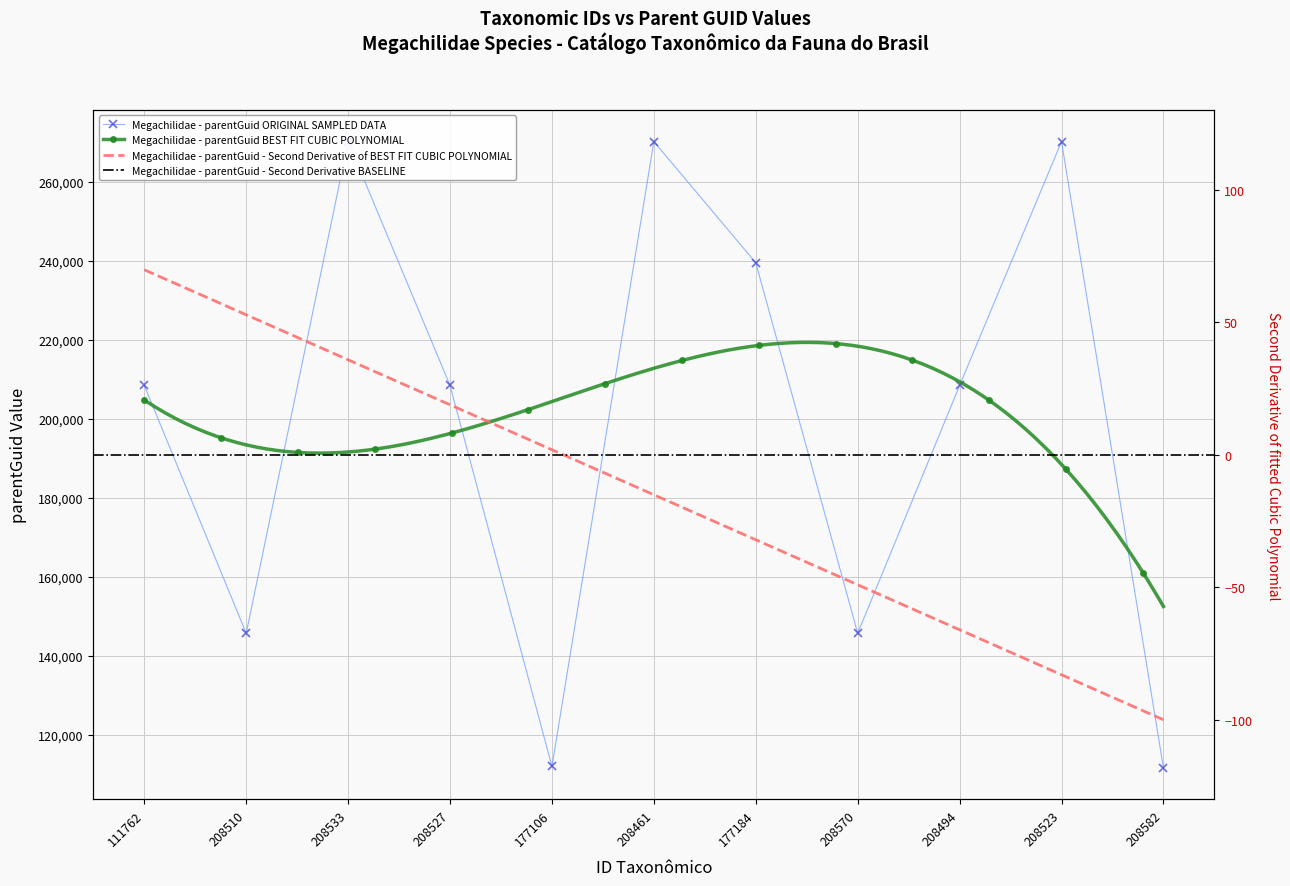

How many points are higher than both their immediate neighbors (excluding endpoints)?

3